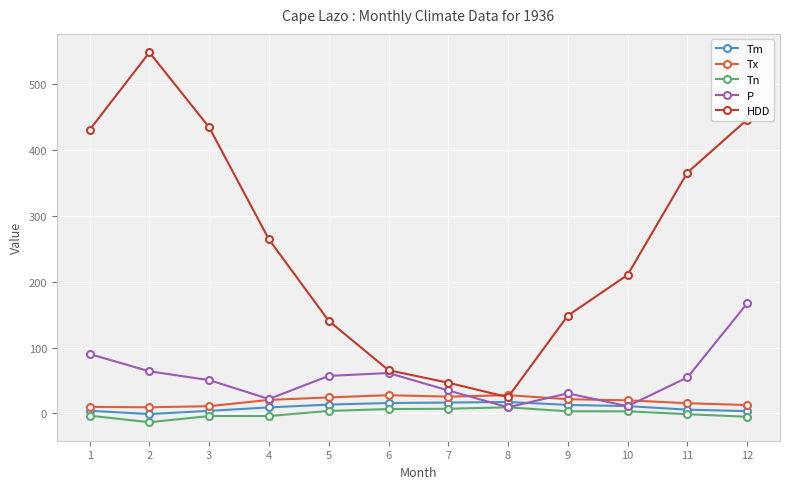

How many lines are shown in the chart?

5